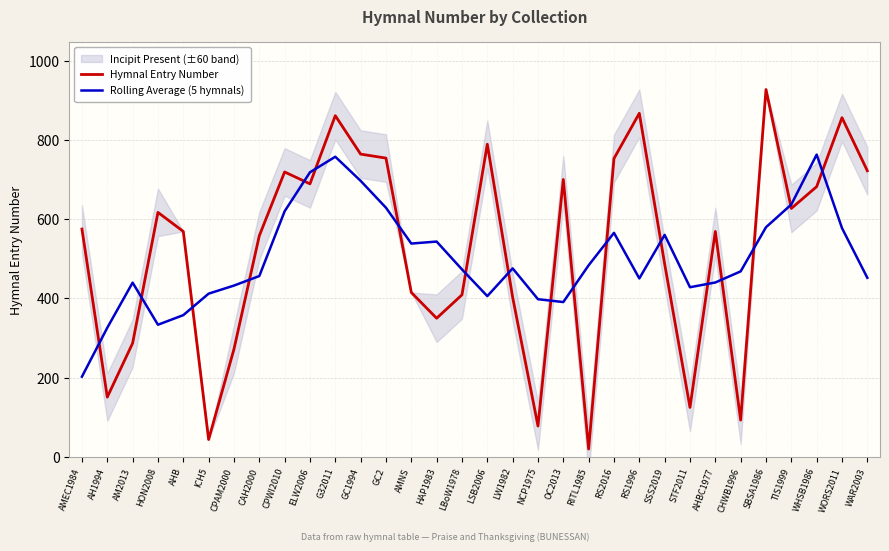

Which series ends up on top after the final intersection of Rolling Average (5 hymnals) and Hymnal Entry Number?

Hymnal Entry Number